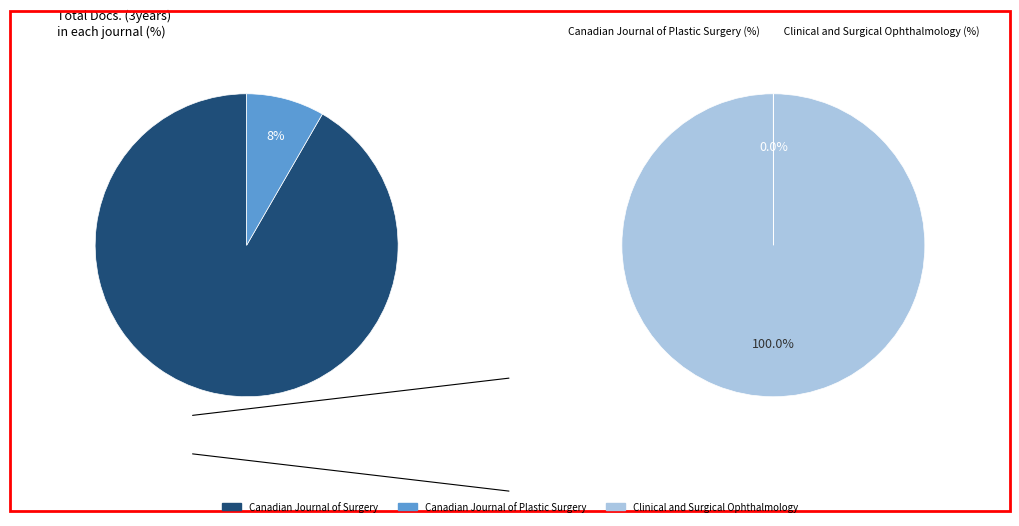

How many slices are in this pie chart?

3